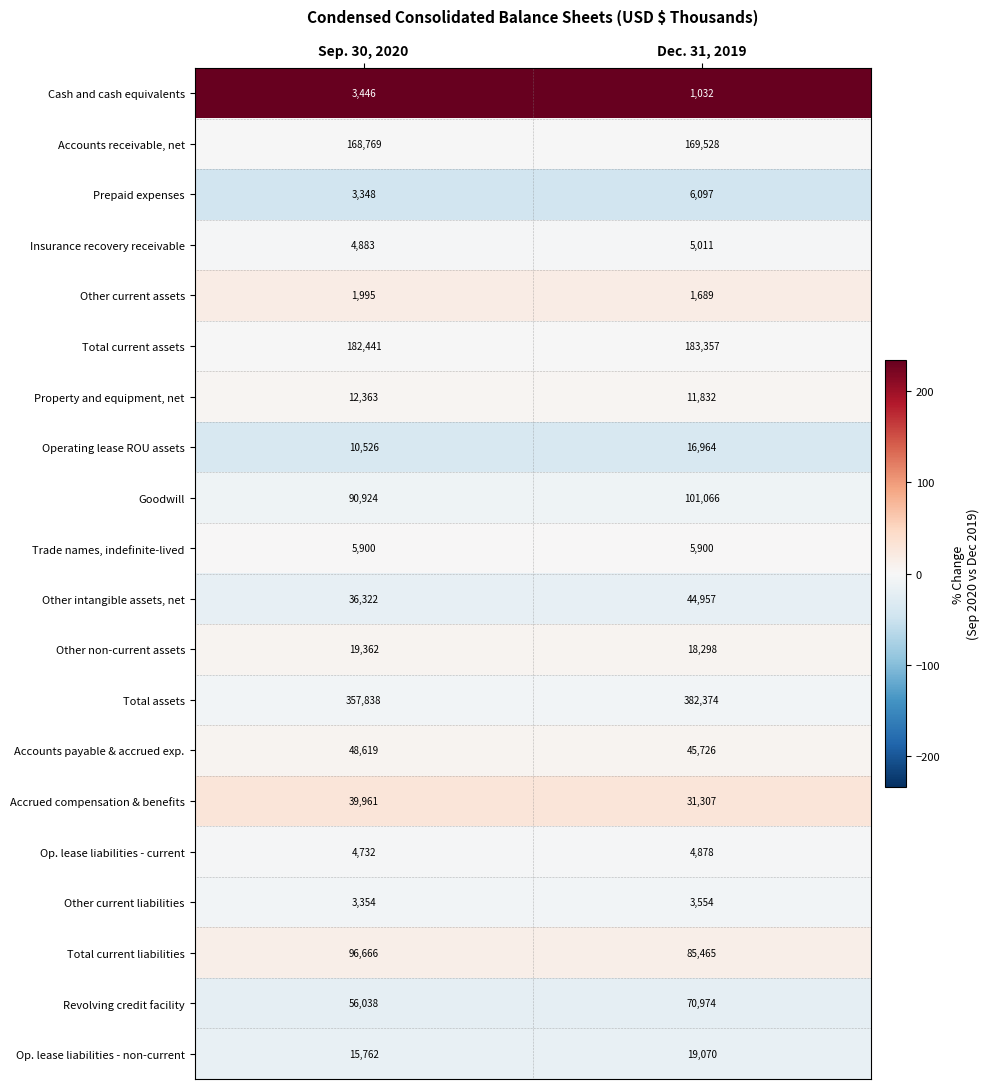

What is the difference between the highest and lowest values at Dec. 31, 2019?

381342